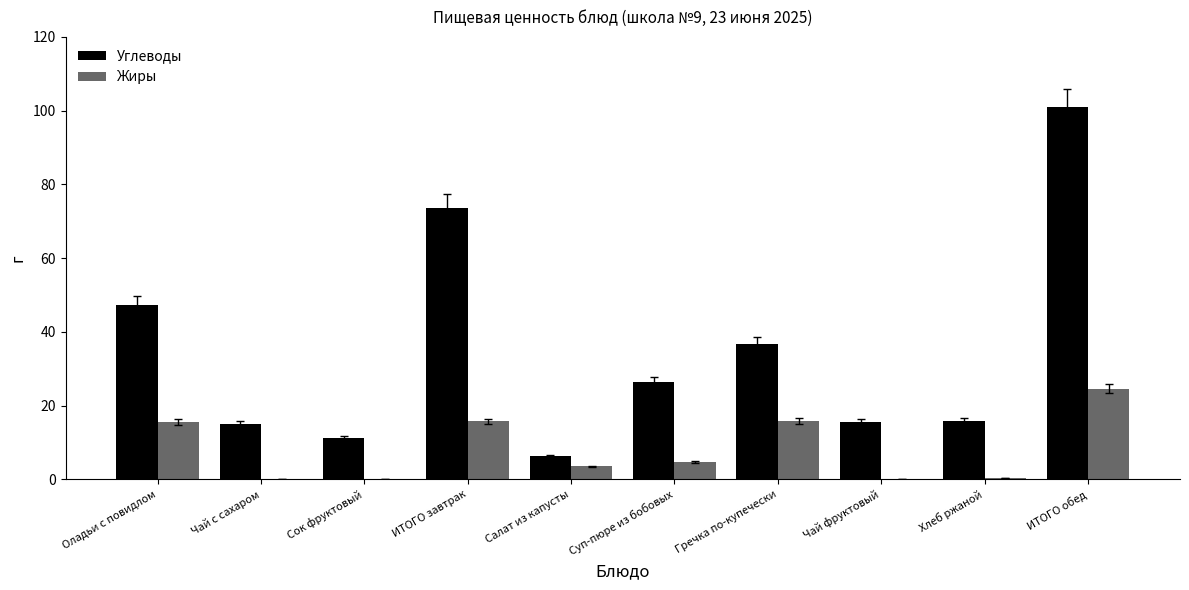

Which series has the largest range (max minus min)?

Углеводы